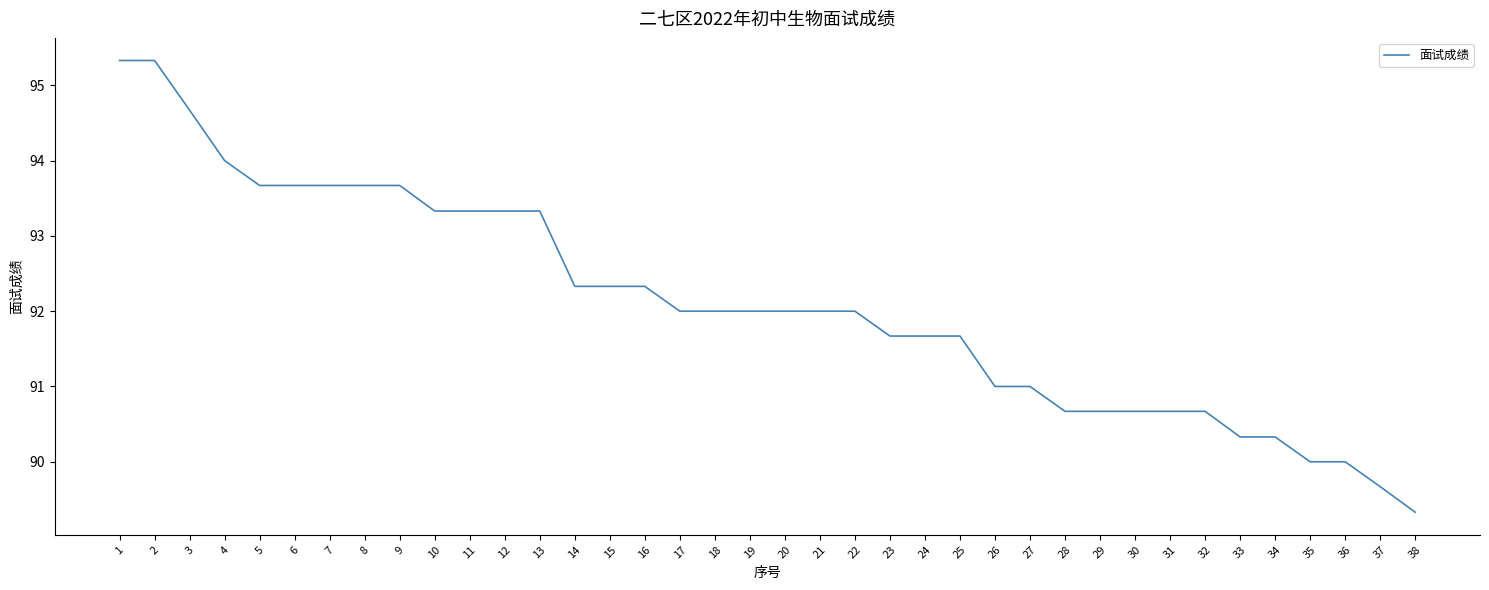

At which category does the chart reach its minimum across all series?

38